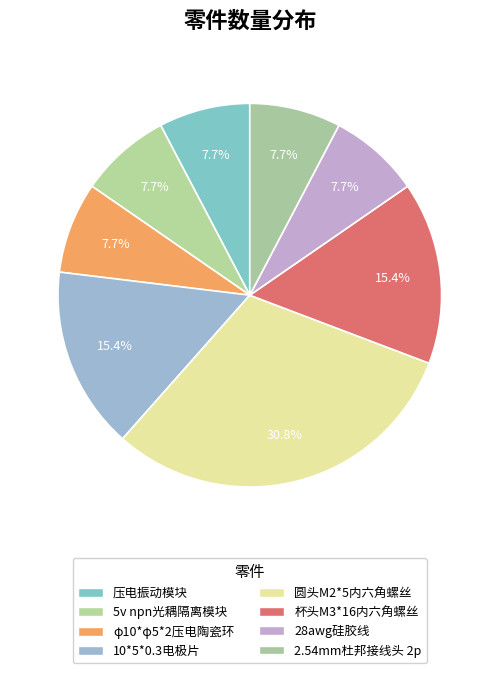

What percentage is the 2.54mm杜邦接线头 2p slice, to the nearest percent?

8%